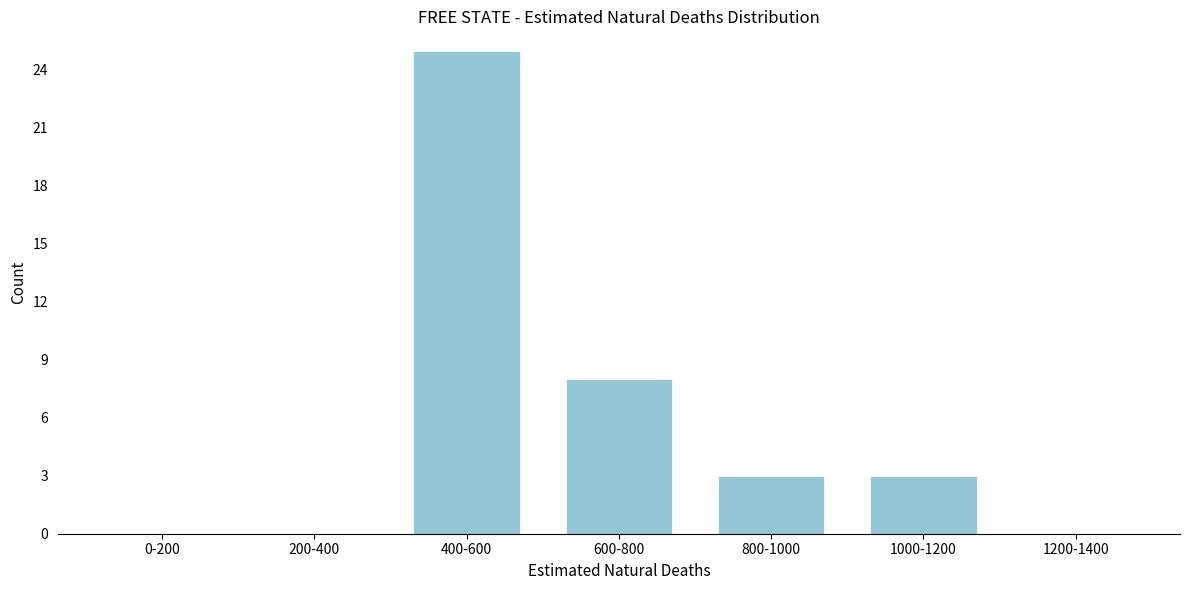

Reading right to left, transcribe all the data shown in this chart.

1200-1400=0	1000-1200=3	800-1000=3	600-800=8	400-600=25	200-400=0	0-200=0